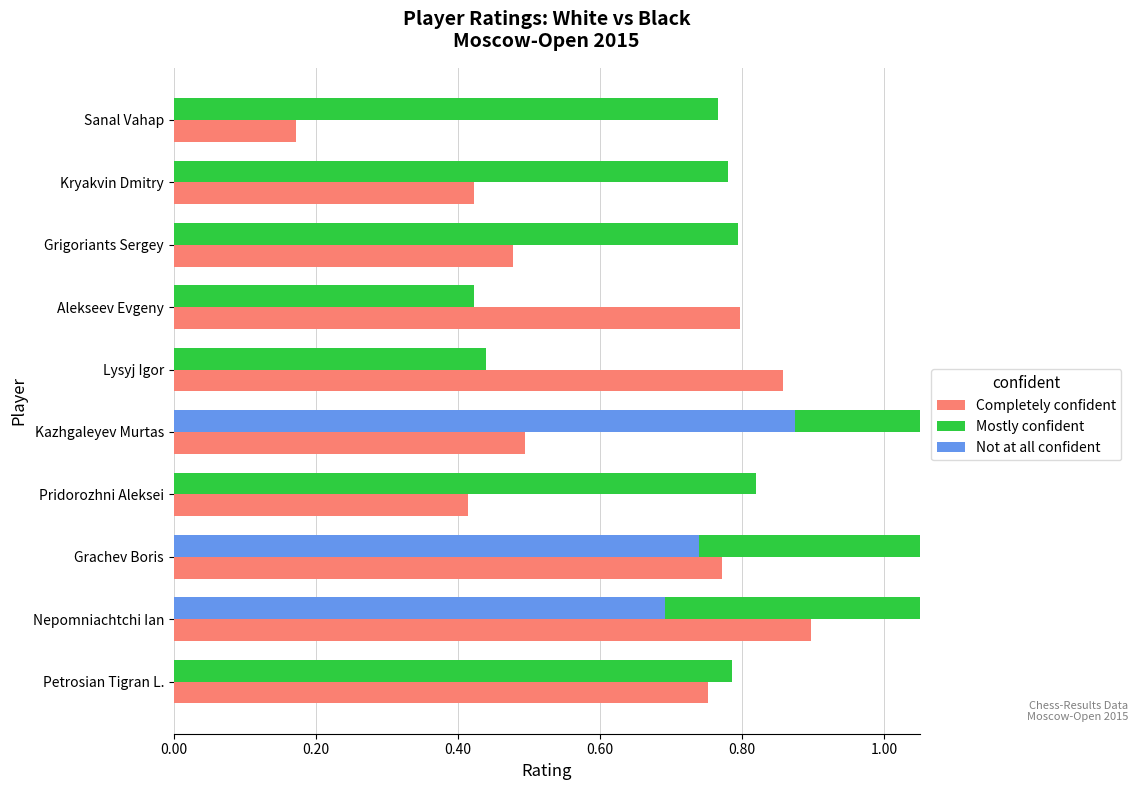

Is it true that Completely confident equals 1.4 at Nepomniachtchi Ian?

False